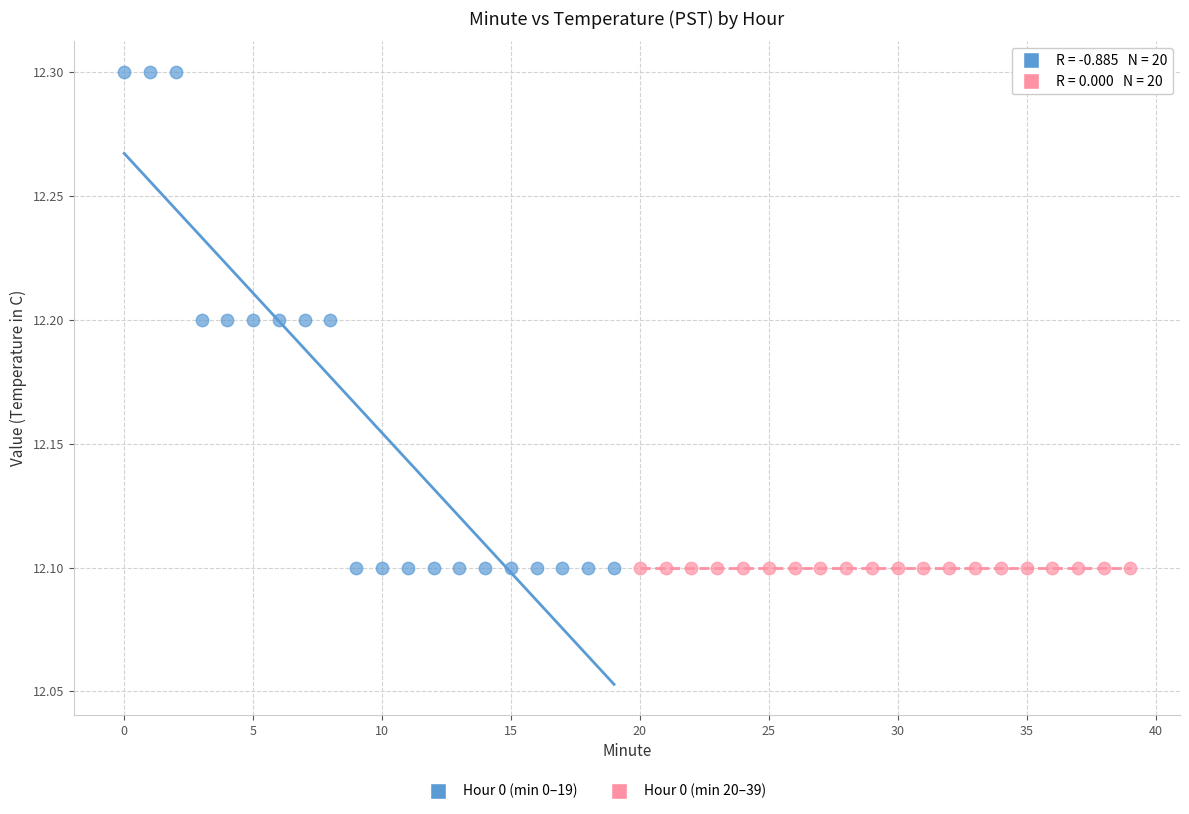

Which series reaches the maximum Y coordinate?

Hour 0 (min 0–19)